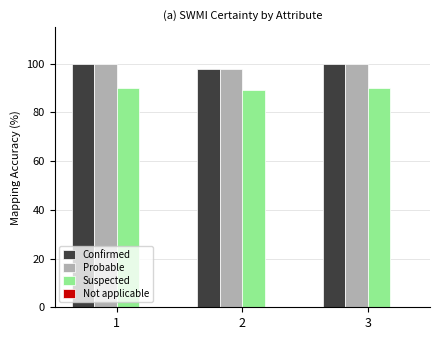

Is the value of Probable at 3 greater than the value of Suspected at 2?

Yes